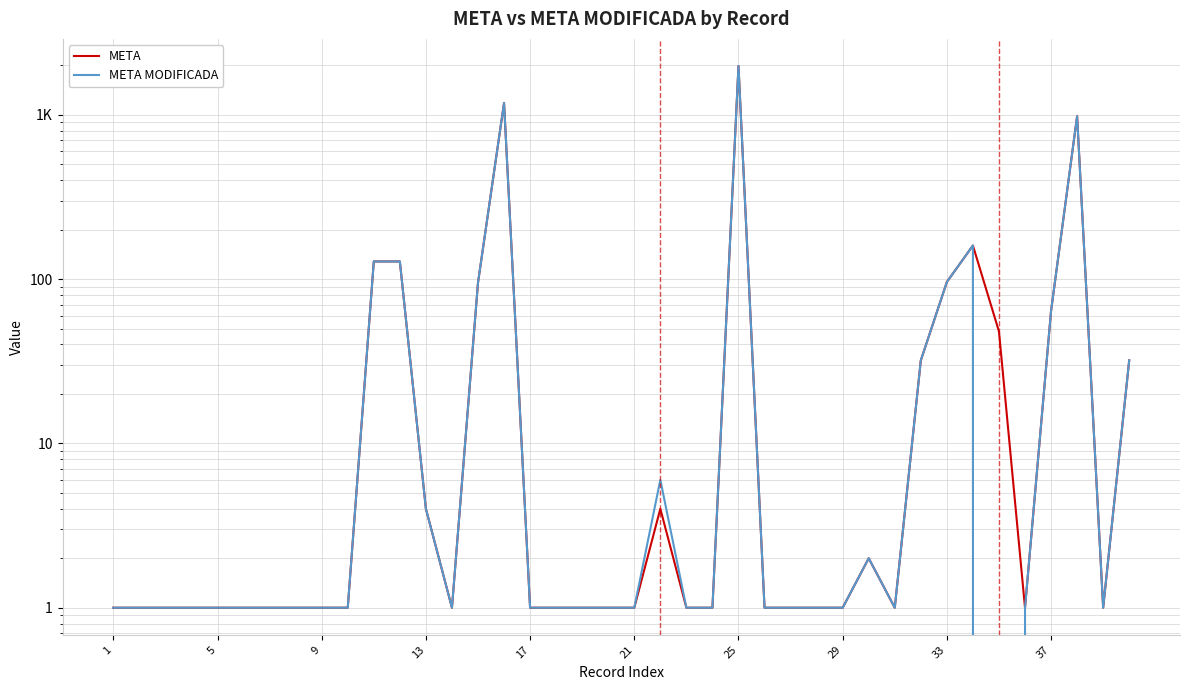

In META, how many points are lower than both neighbors (excluding endpoints)?

4